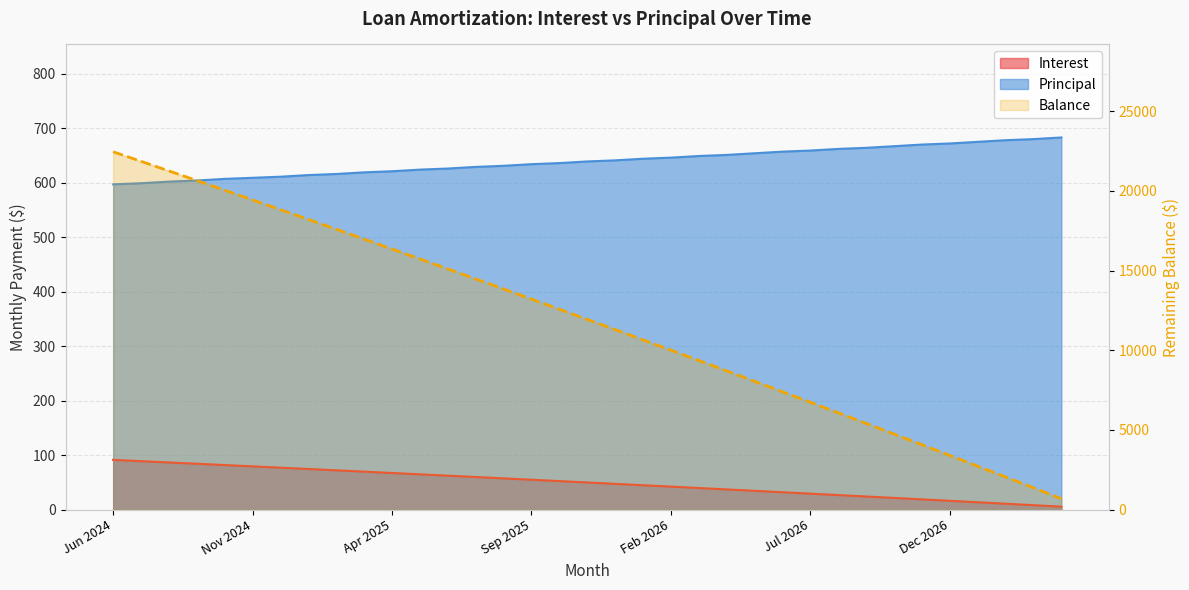

Is the value of Interest at Apr 2025 greater than the value of Principal at May 2025?

No